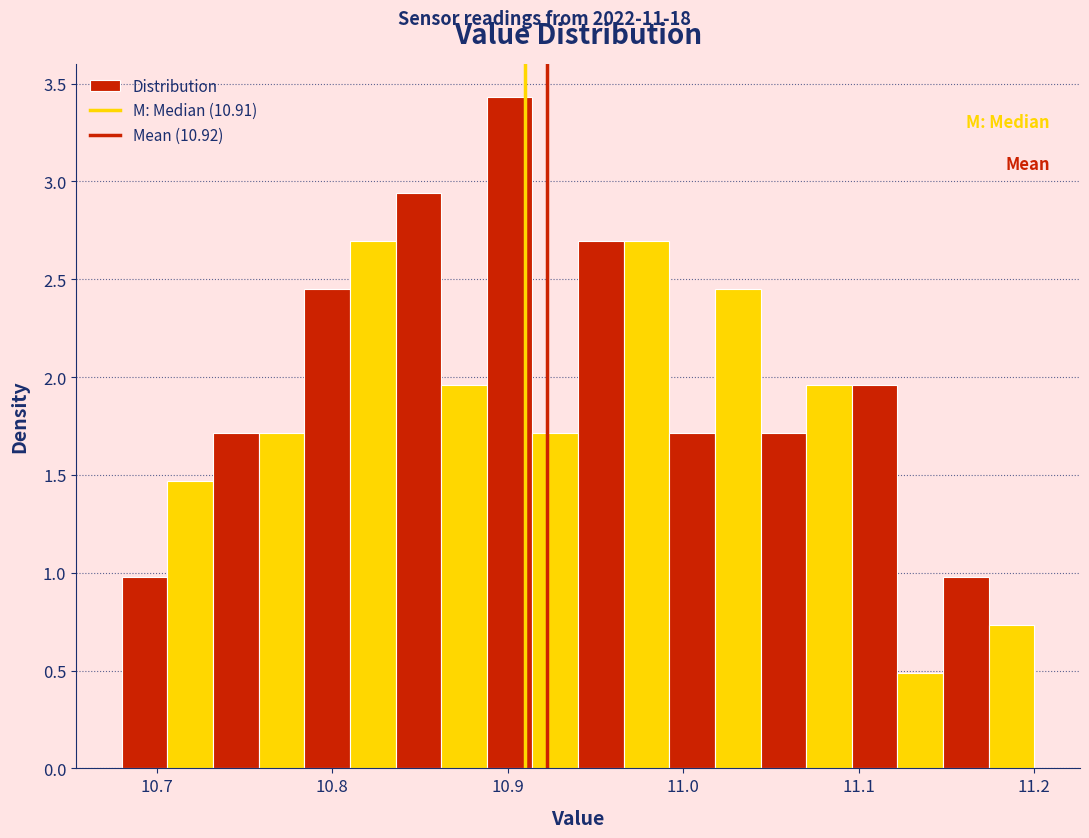

Around what value on the x-axis is the tallest bar? Give the approximate position of its centre, as read against the axis.

10.90